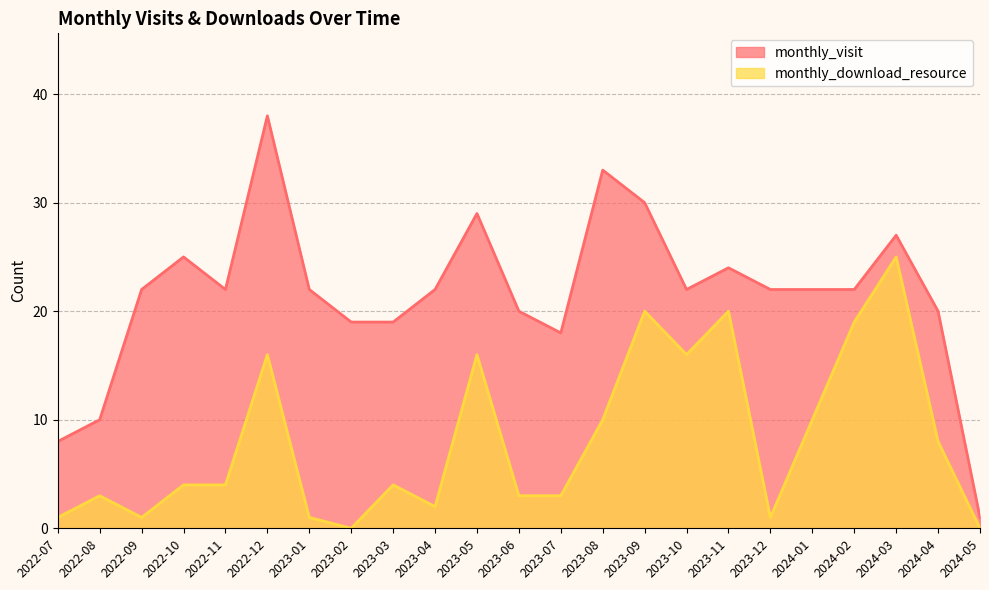

List the labels in order of monthly_download_resource value, smallest first.

2023-02, 2024-05, 2022-07, 2022-09, 2023-01, 2023-12, 2023-04, 2022-08, 2023-06, 2023-07, 2022-10, 2022-11, 2023-03, 2024-04, 2023-08, 2024-01, 2022-12, 2023-05, 2023-10, 2024-02, 2023-09, 2023-11, 2024-03